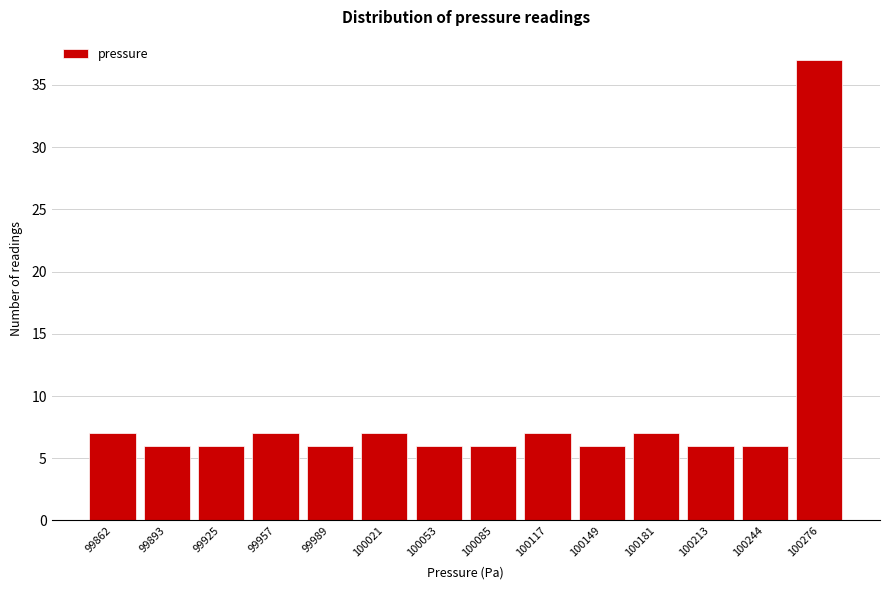

Reading right to left, transcribe all the data shown in this chart.

100276=37	100244=6	100213=6	100181=7	100149=6	100117=7	100085=6	100053=6	100021=7	99989=6	99957=7	99925=6	99893=6	99862=7